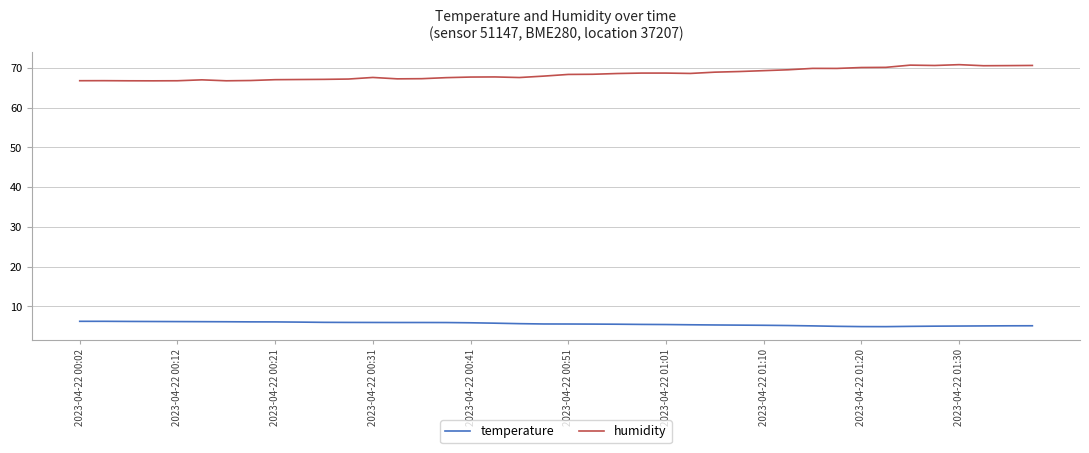

What is the smallest value displayed?

4.9